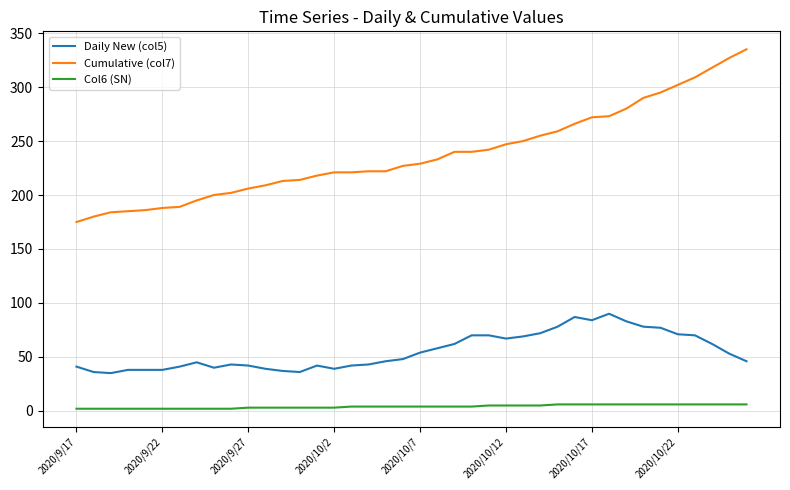

Which series has the largest range (max minus min)?

Cumulative (col7)